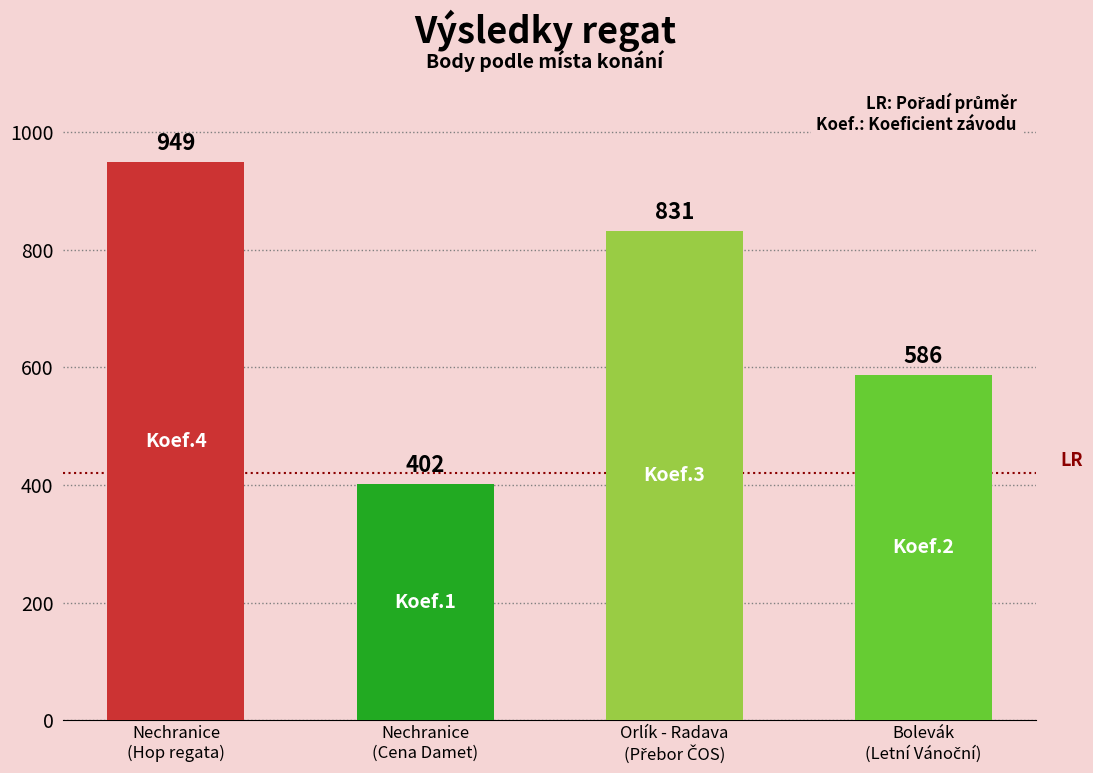

Reading left to right, what are all the values shown in this chart?

949	402	831	586